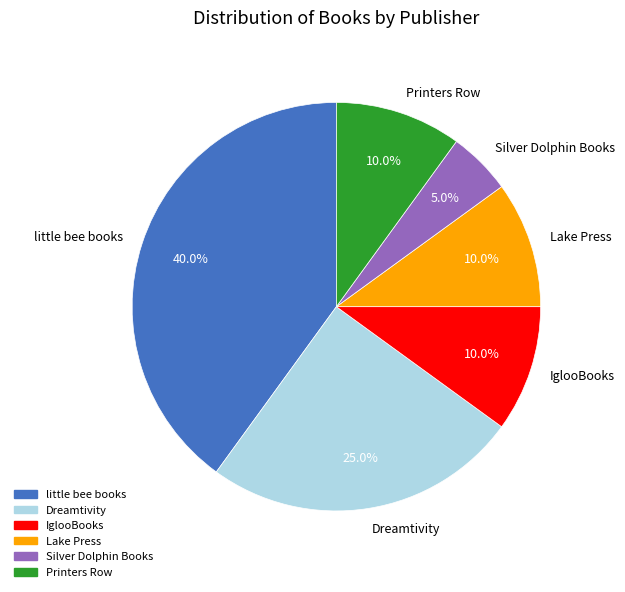

How many segments does this pie chart have?

6